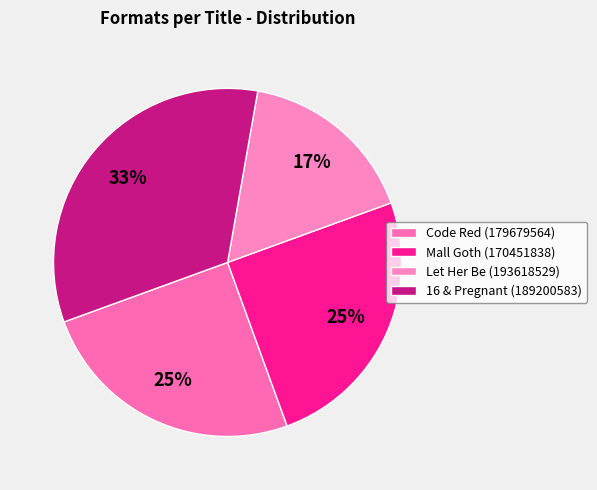

How many slices are in this pie chart?

4